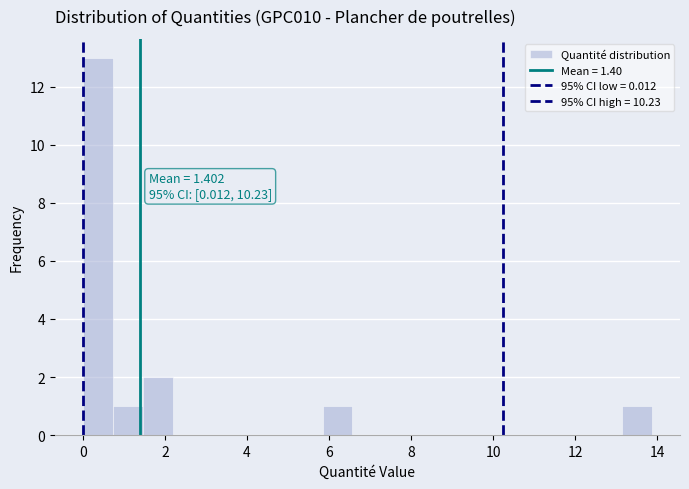

Around what value on the x-axis is the tallest bar? Give the approximate position of its centre, as read against the axis.

0.4